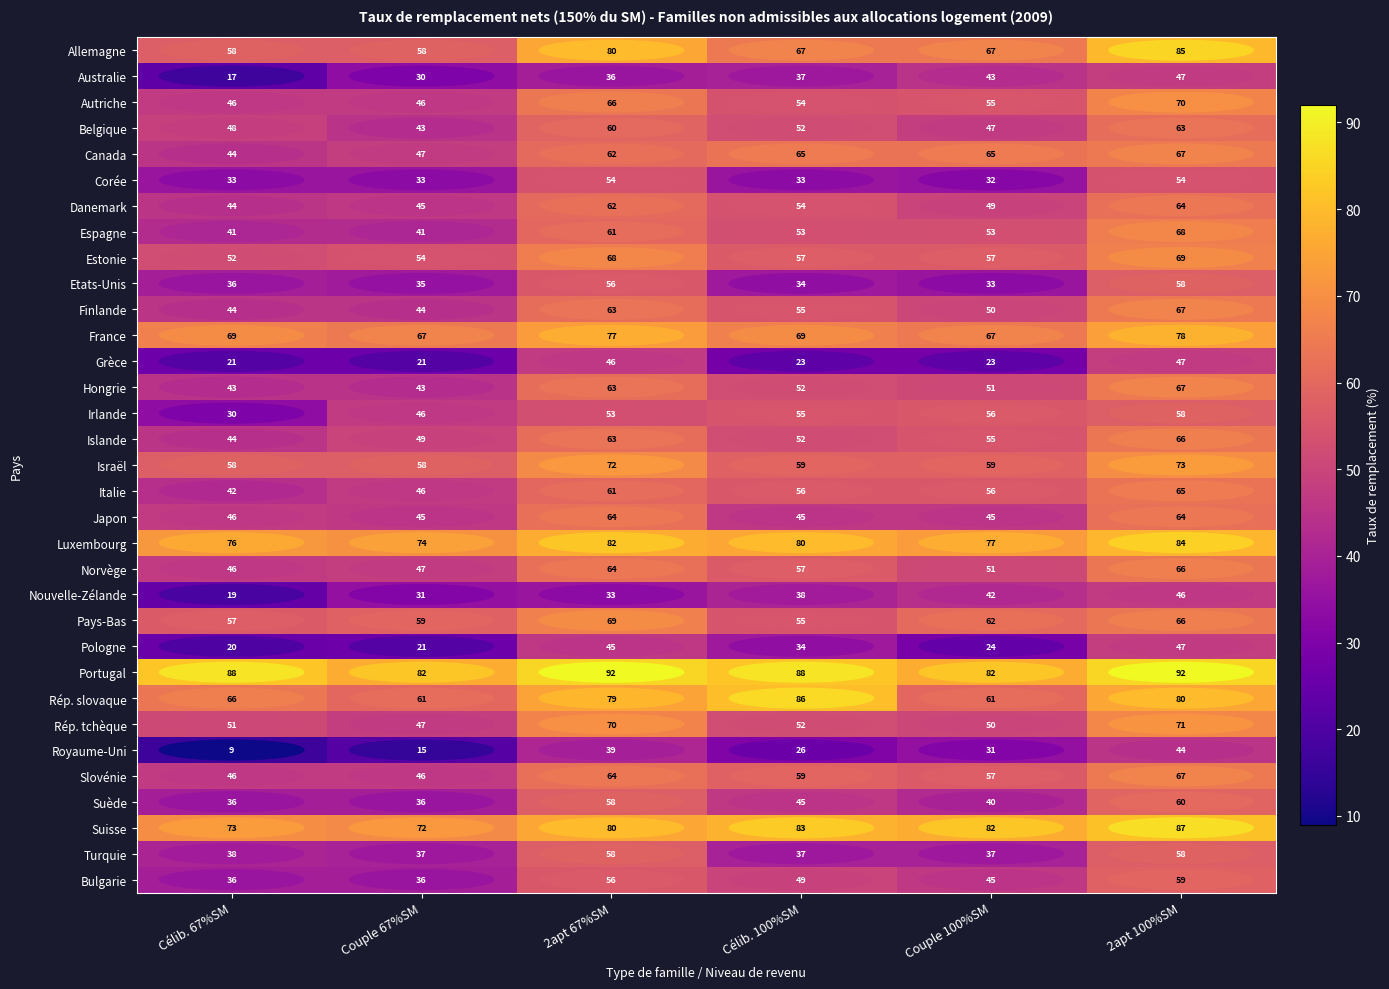

What is the difference between the second highest and second lowest values in the Portugal series?

10